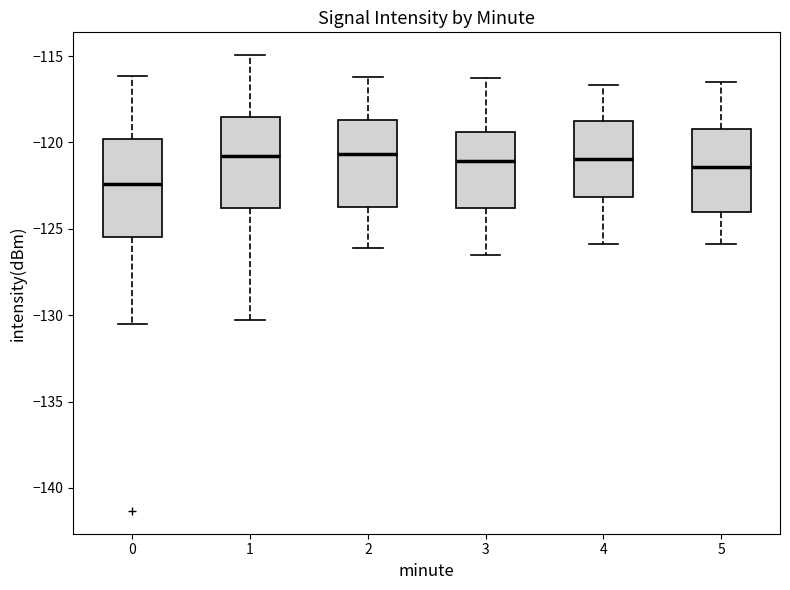

Where does the upper whisker of the box at x = 0 end on the y-axis? The values are not printed on the chart, so give them approximately, as read against the axis.

-116.0